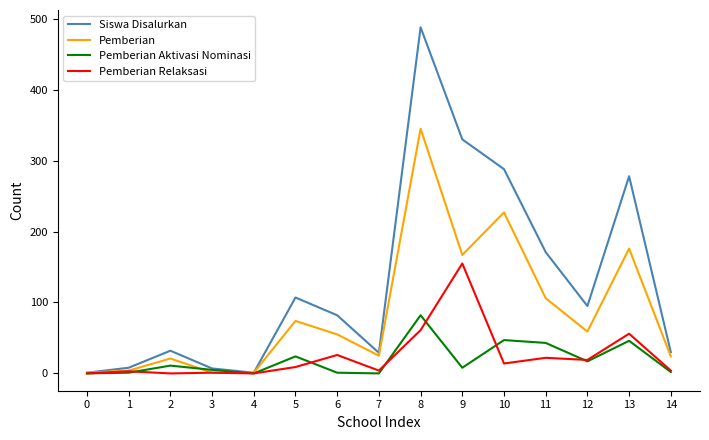

List the series in order of their peak value, lowest first.

Pemberian Aktivasi Nominasi, Pemberian Relaksasi, Pemberian, Siswa Disalurkan